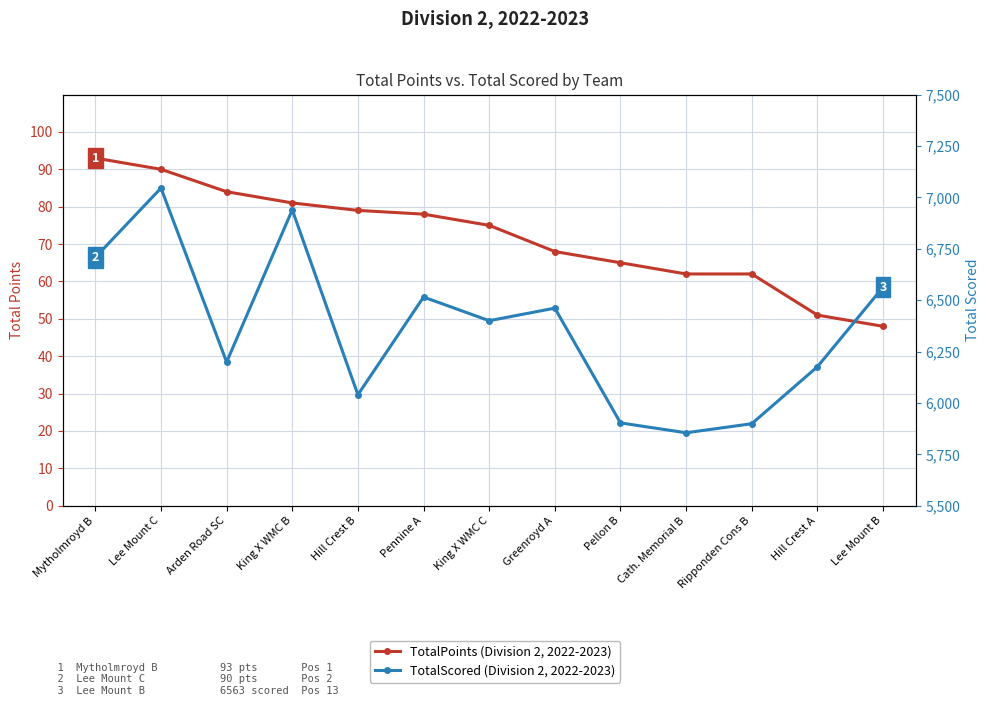

Which series has the largest range (max minus min)?

TotalScored (right axis)